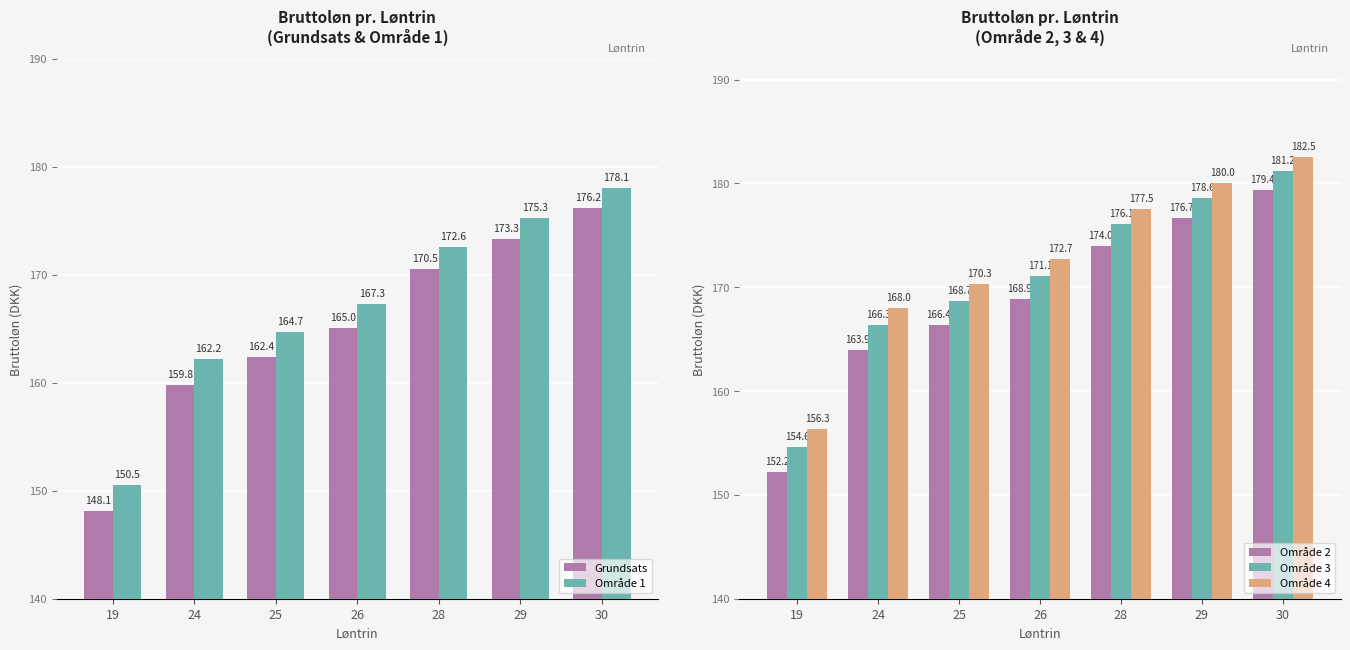

What is the sum of the Område 1 values at 30 and 28?

350.6